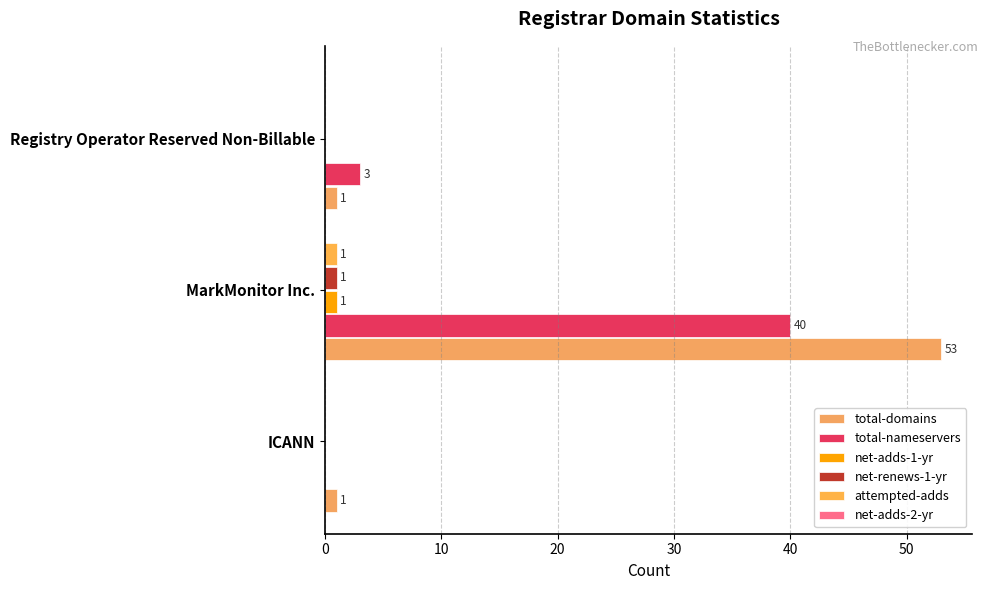

Which category has the highest value in the total-nameservers series?

MarkMonitor Inc.